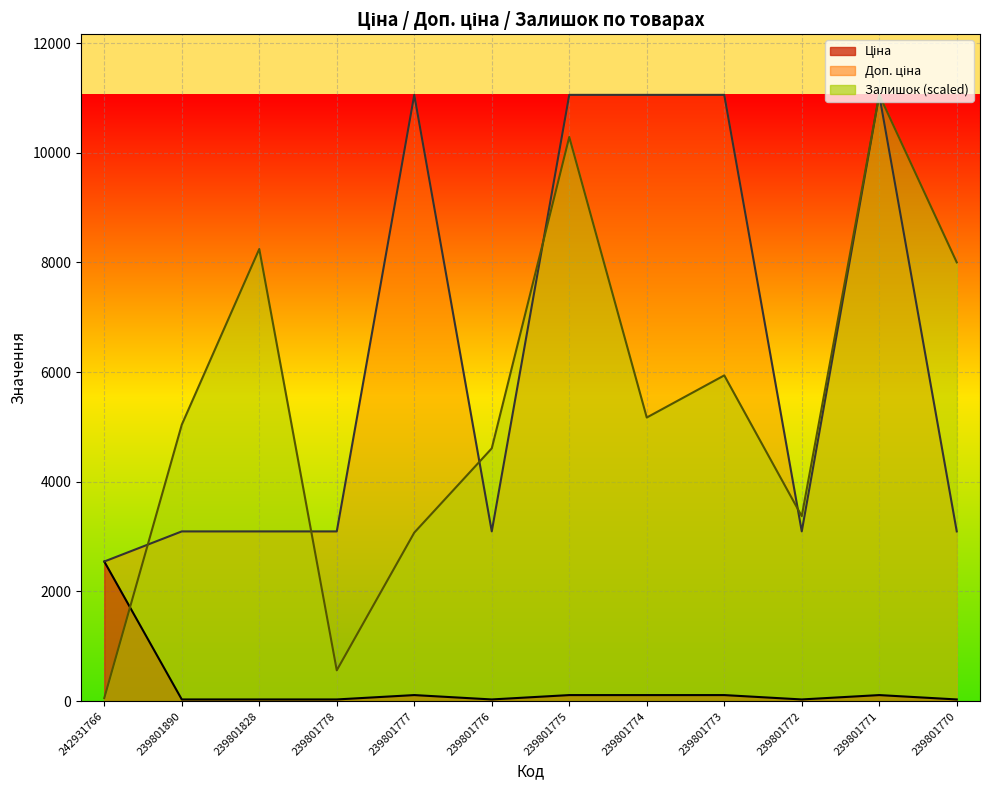

The value of Залишок at 239801775 is 5825.5. True or false?

False